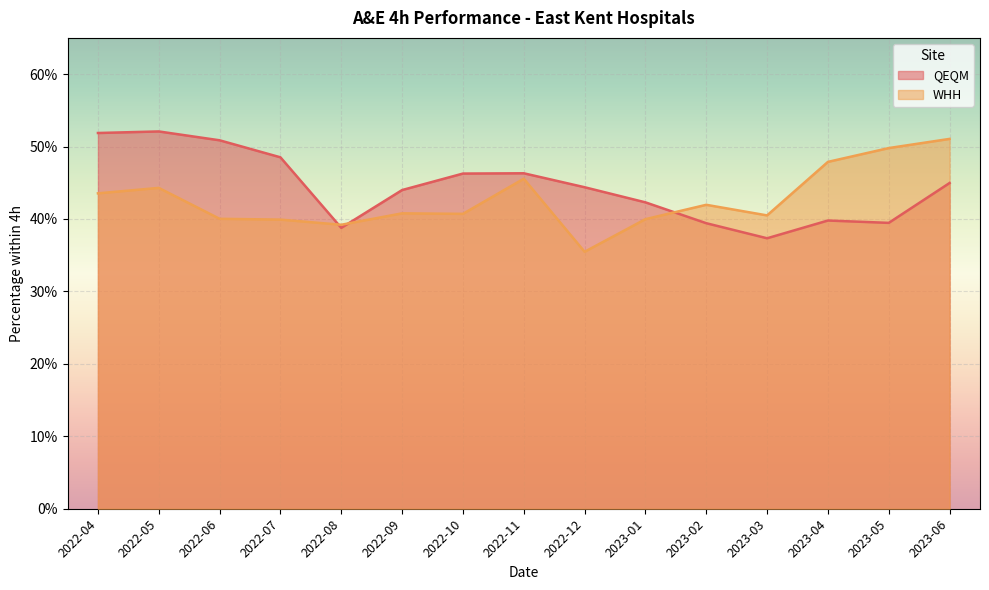

At which category does WHH reach its first local valley?

2022-08